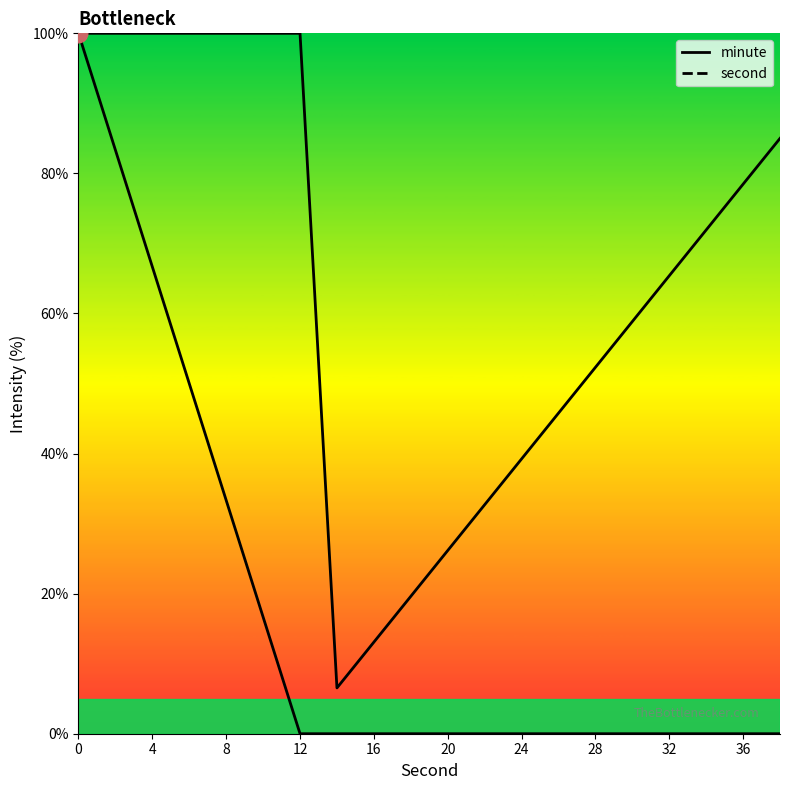

At how many categories does at least one series exceed 64?

11